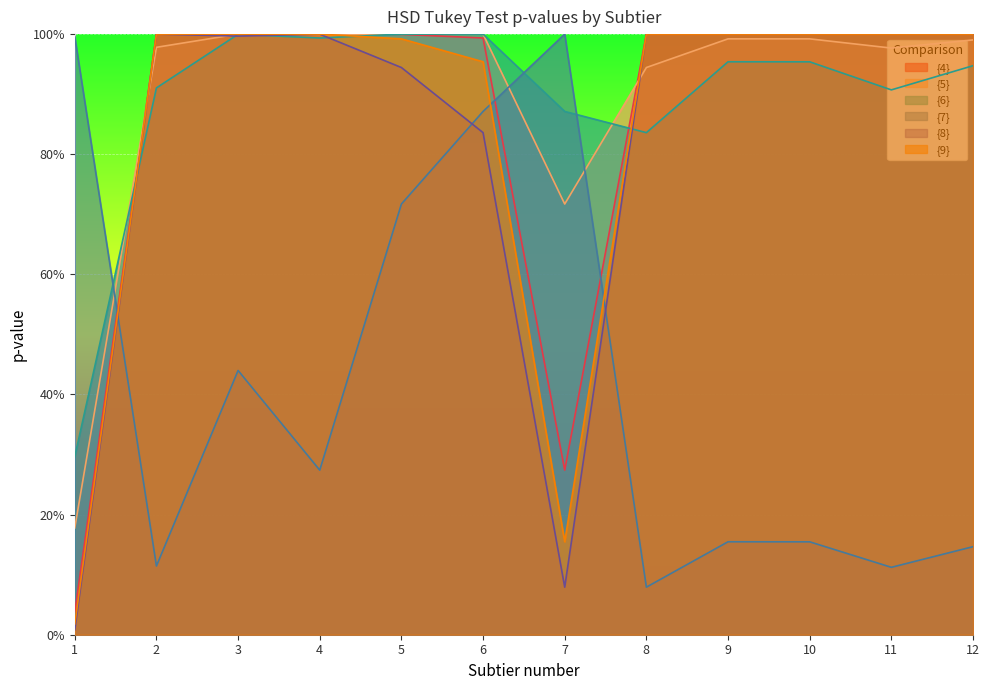

Which series has the widest spread of values?

{8}